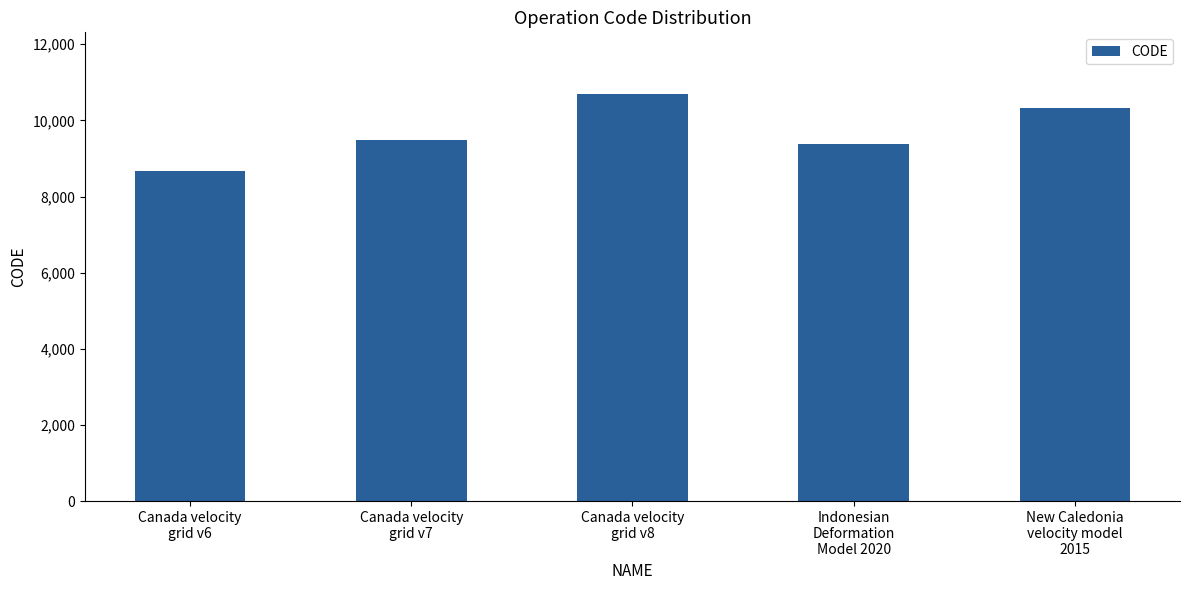

How many distinct data groups are displayed?

1